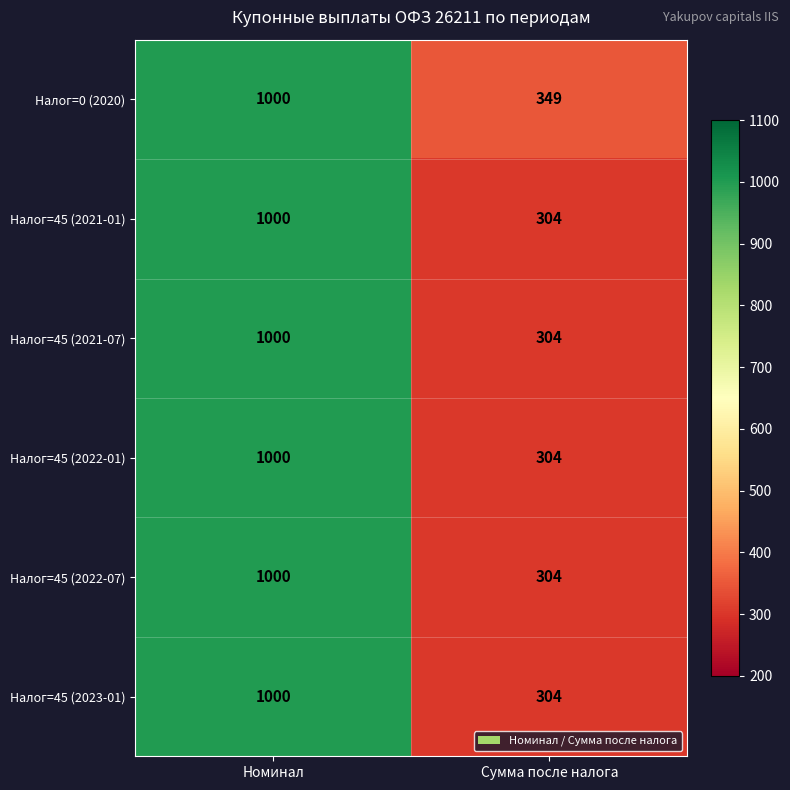

What is the minimum value for Налог=45 (2023-01)?

304